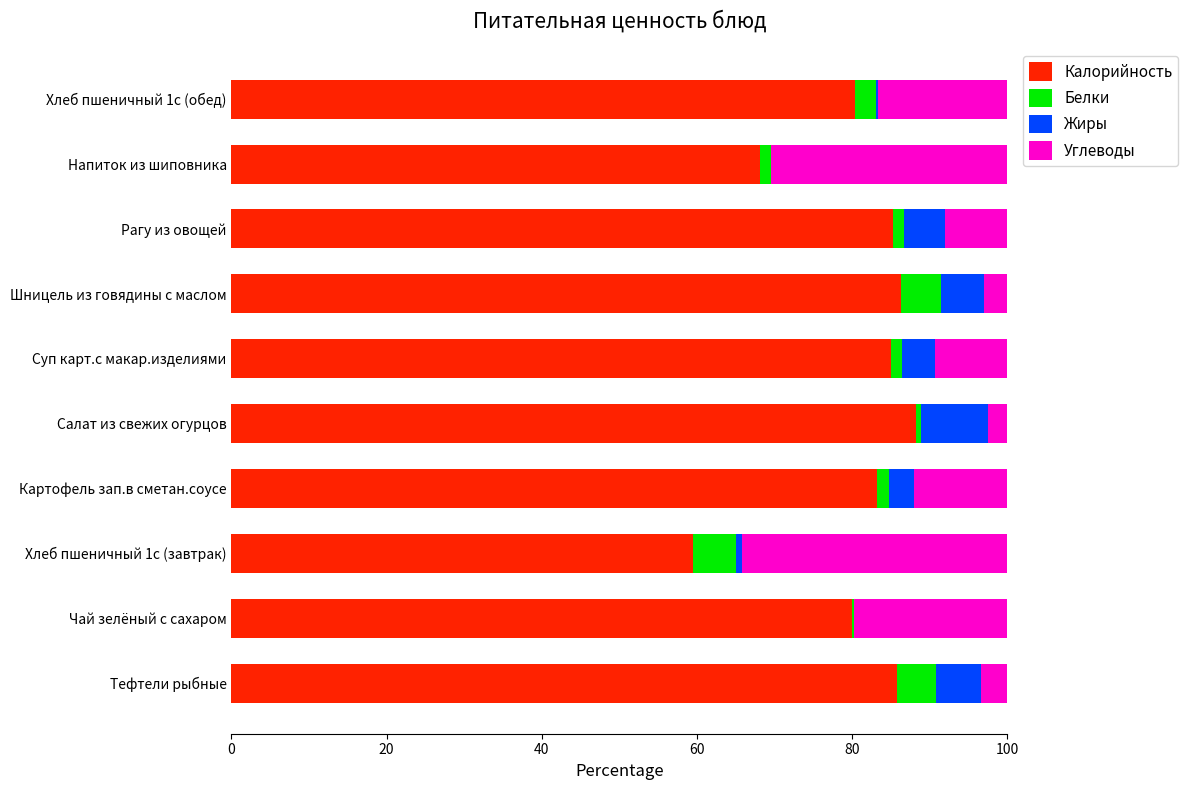

Count the number of data series in this chart.

4